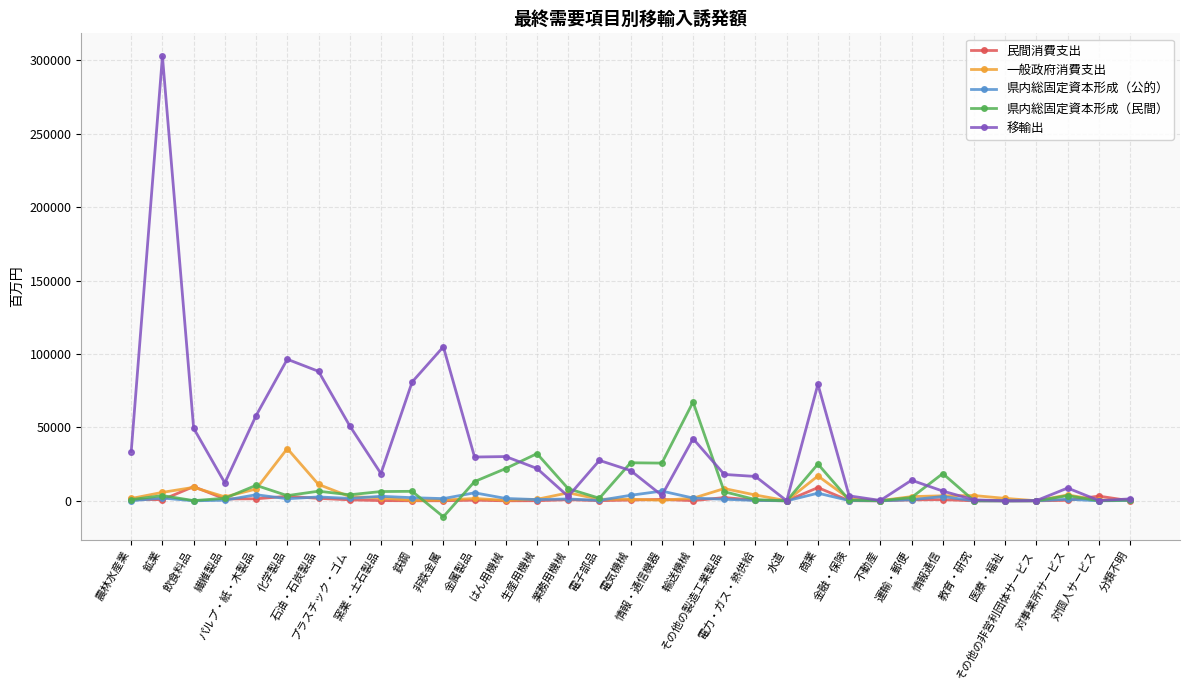

Where is 一般政府消費支出 nearest to the value 17819?

商業